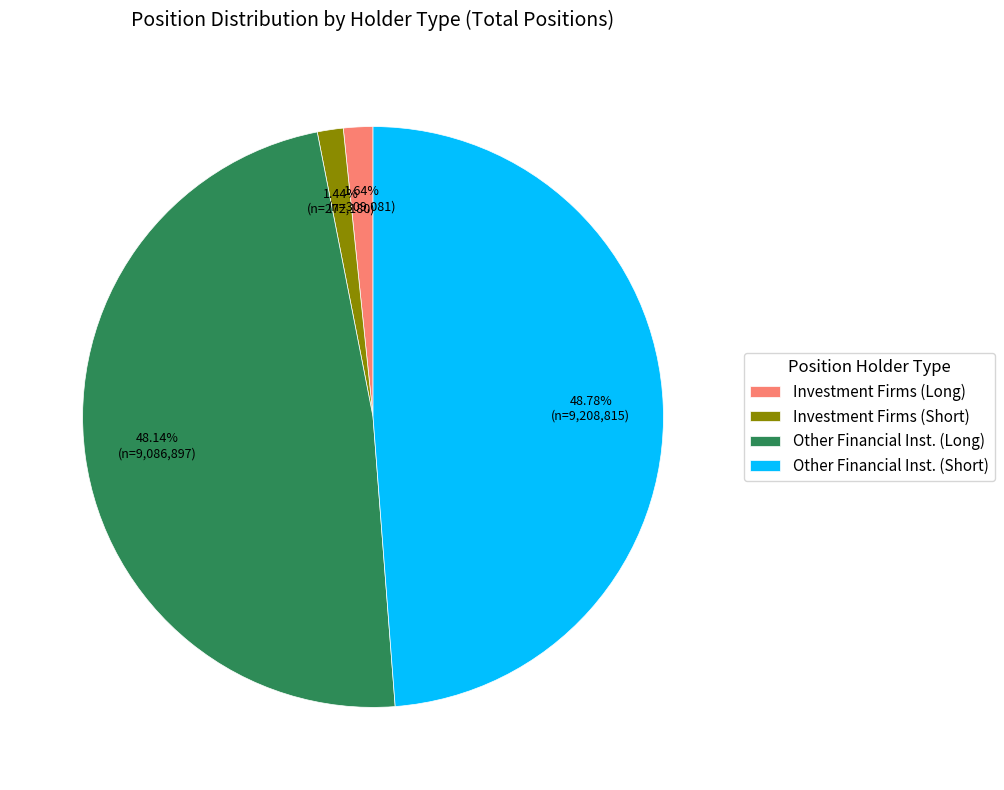

What is the ratio of the value at Investment Firms (Short) to the value at Investment Firms (Long)?

0.9